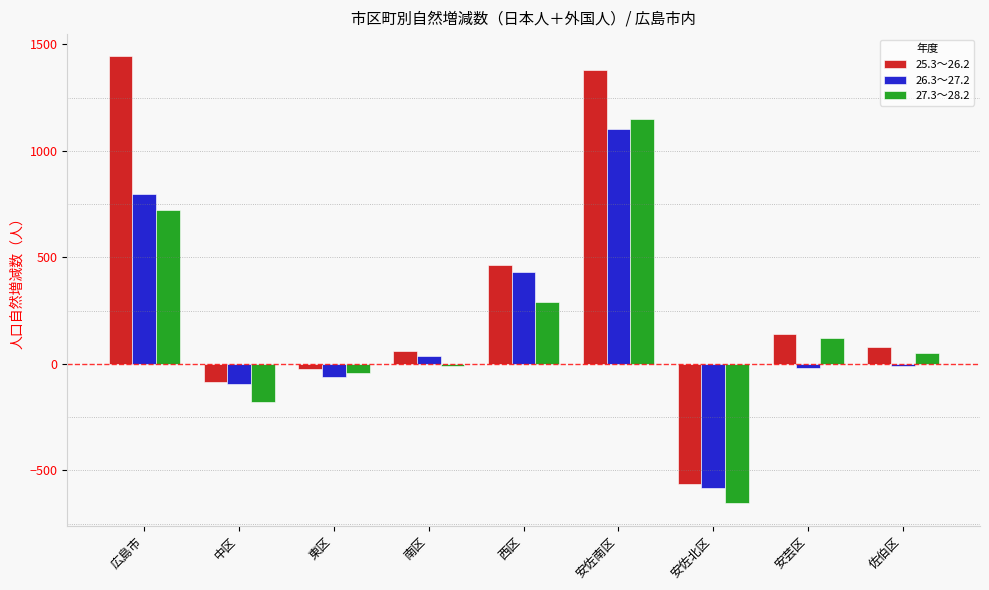

How many values in the 26.3～27.2 series are below -11?

4